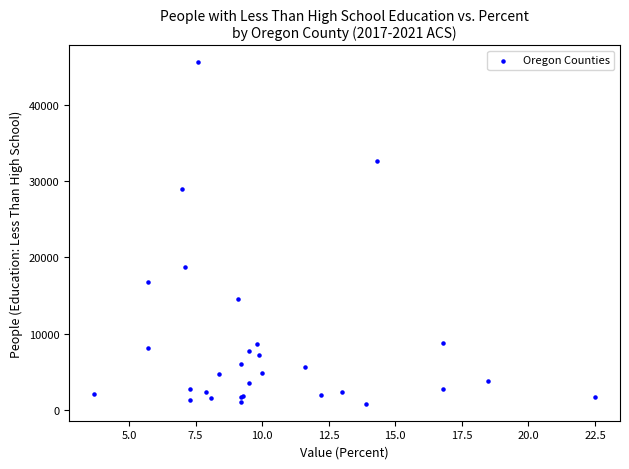

What Y value in the scatter plot is closest to 23196?

18736